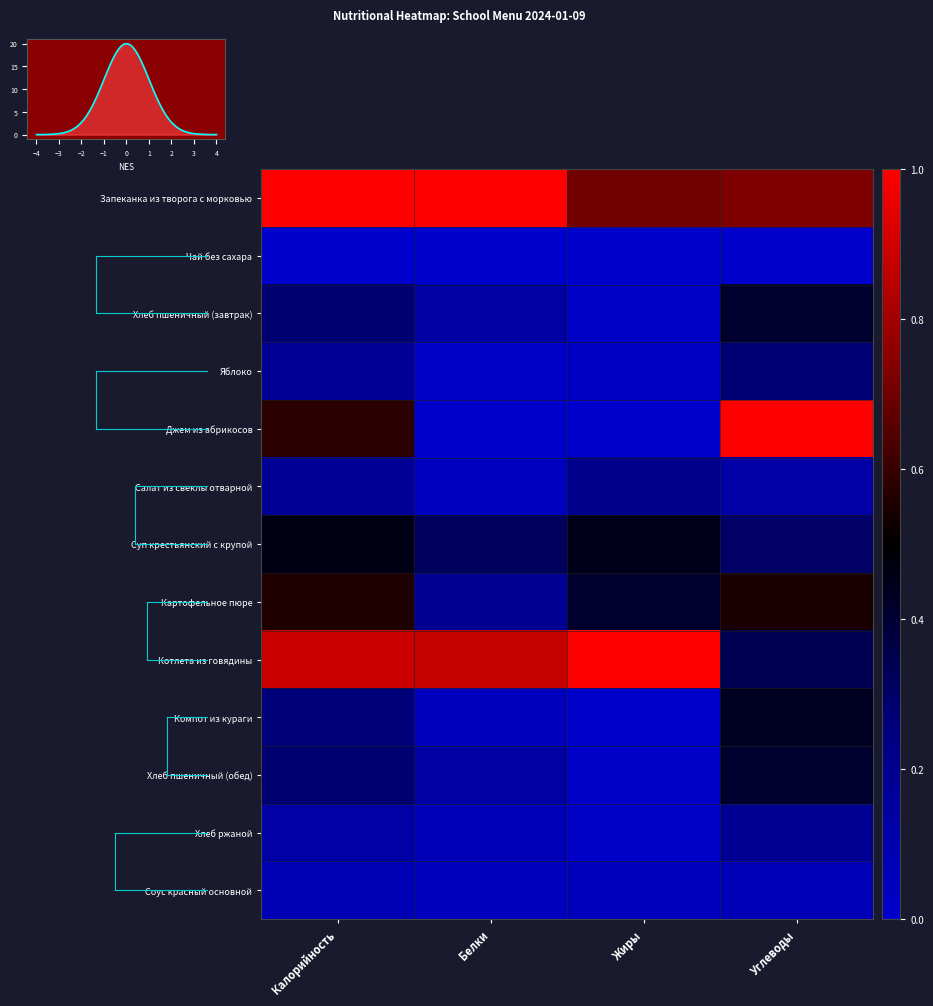

What is the difference between the Хлеб пшеничный (обед) values at Белки and Калорийность?

0.1